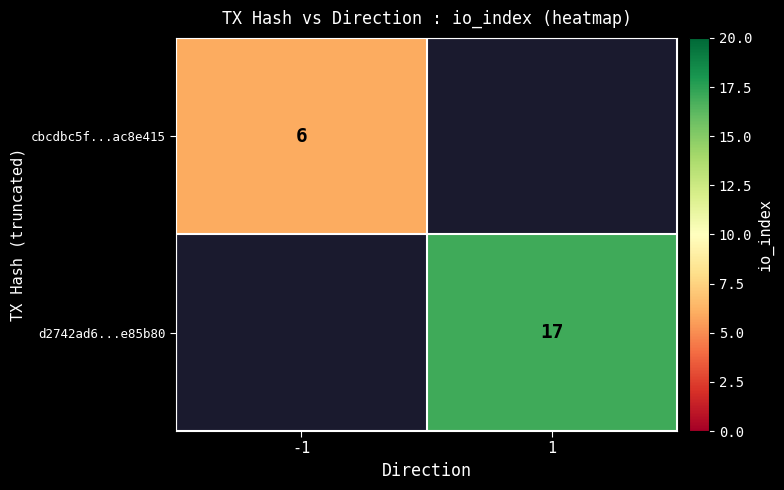

Is the value of cbcdbc5f...ac8e415 at -1 greater than the value of d2742ad6...e85b80 at 1?

No